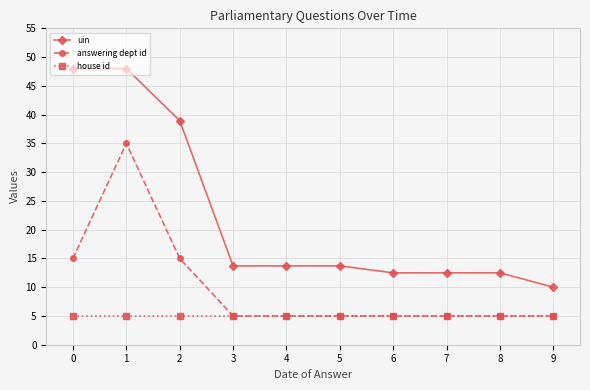

Rank the series by their maximum value, from lowest to highest.

house id, answering dept id, uin